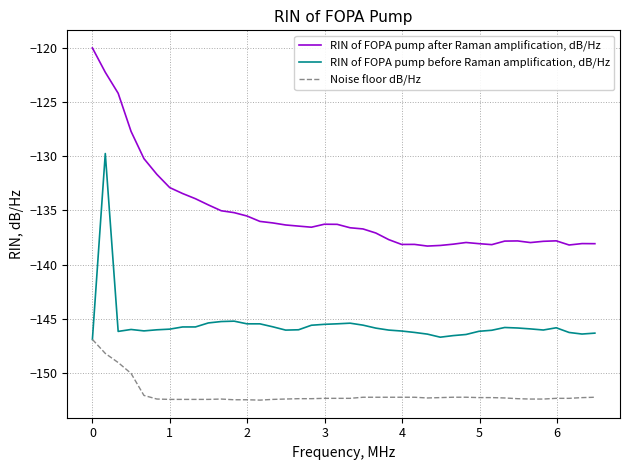

Rank the series by their average value, from lowest to highest.

Noise floor dB/Hz, RIN of FOPA pump before Raman amplification, dB/Hz, RIN of FOPA pump after Raman amplification, dB/Hz